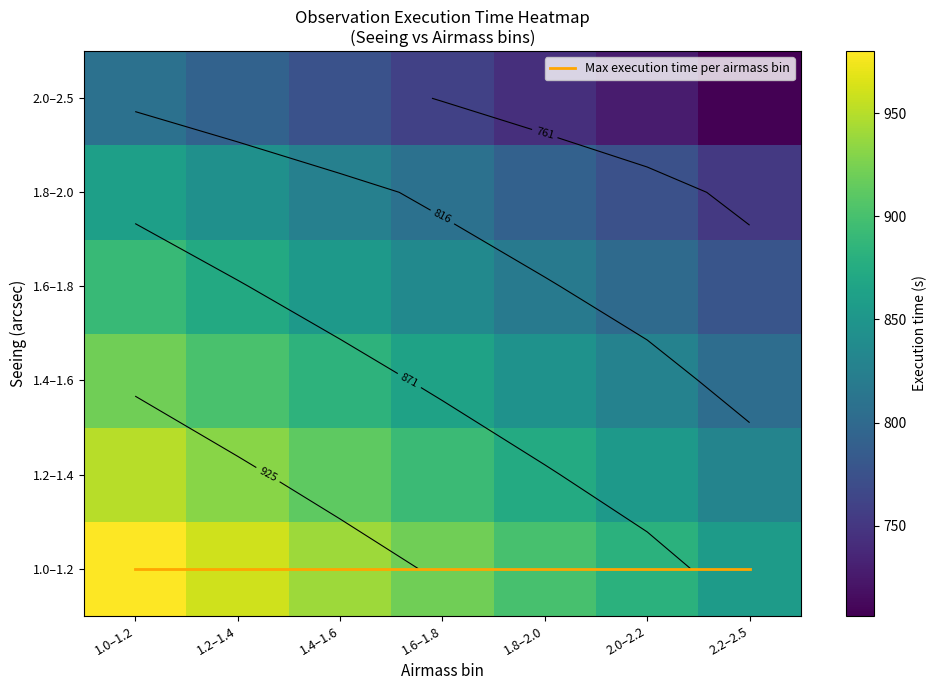

How many values in the 1.2–1.4 series exceed 892?

4